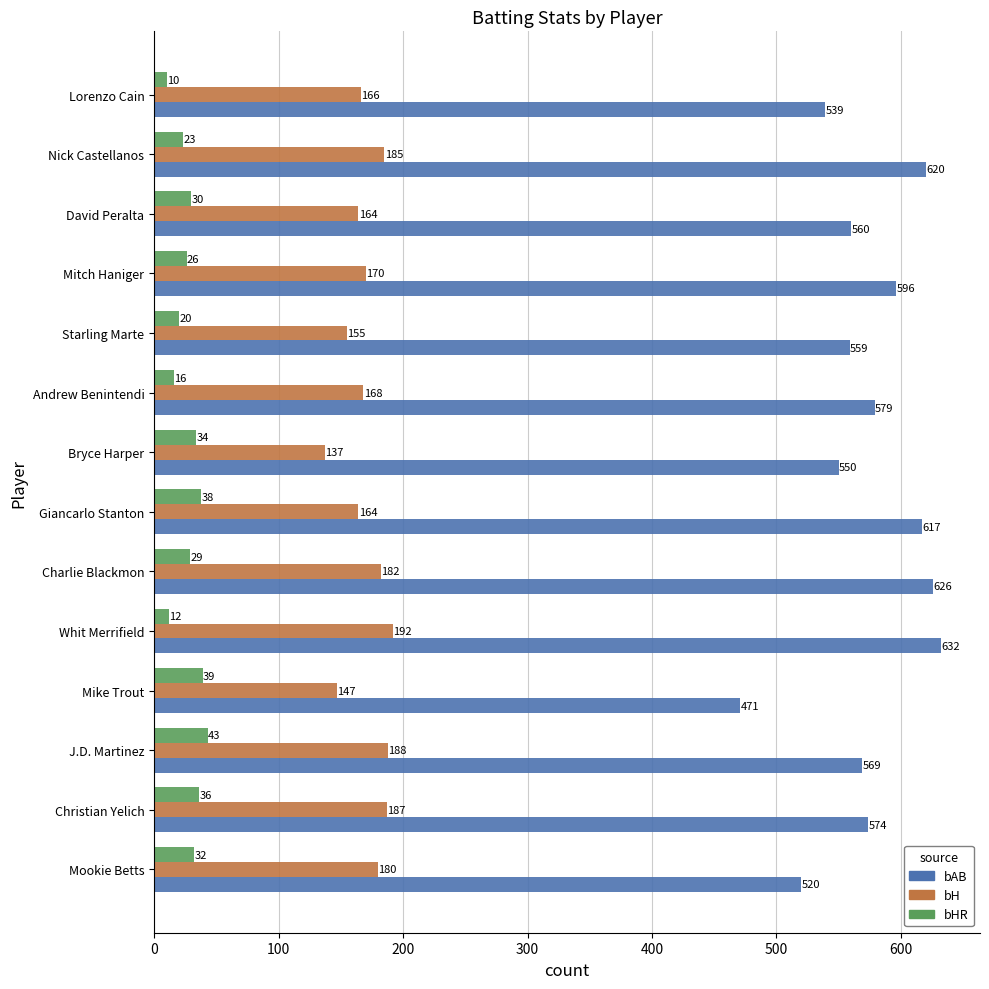

At which label is bHR closest to 26?

Mitch Haniger